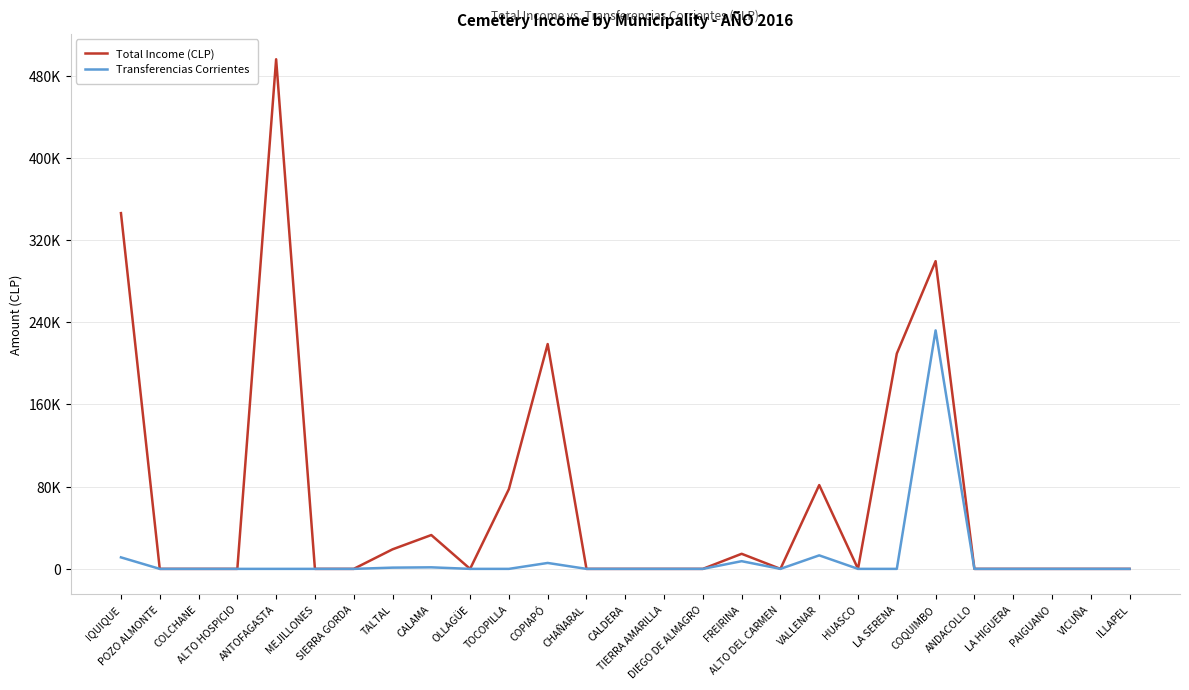

What are all the series names shown in the legend?

Total Income (CLP), Transferencias Corrientes